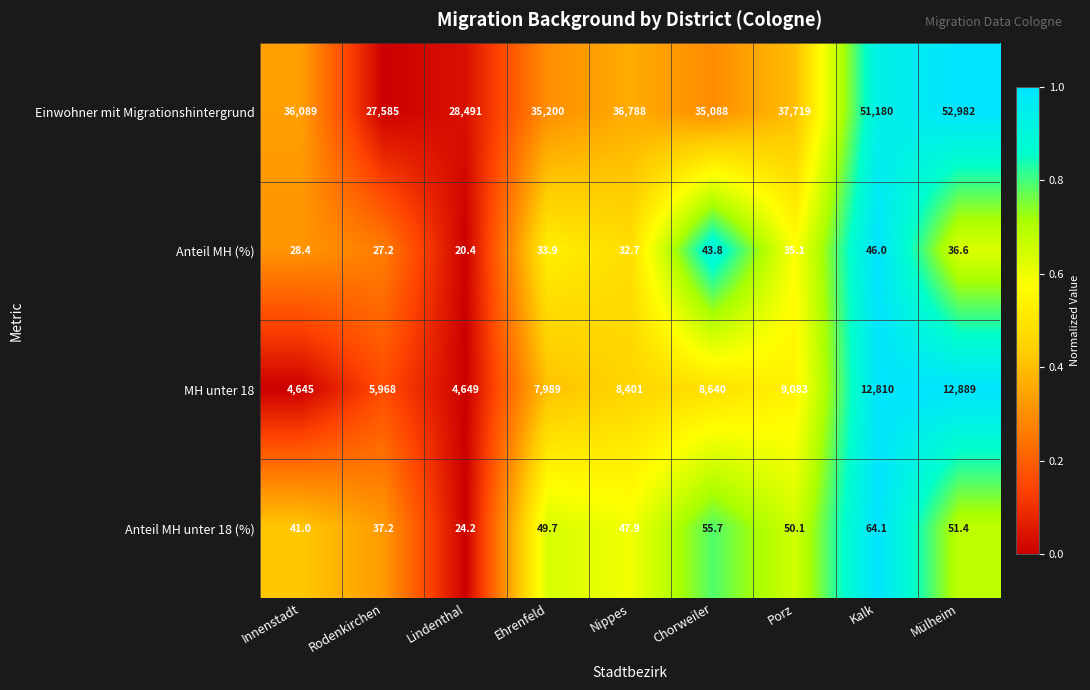

The Einwohner mit Migrationshintergrund series shows 35088.0 at Chorweiler. True or false?

True